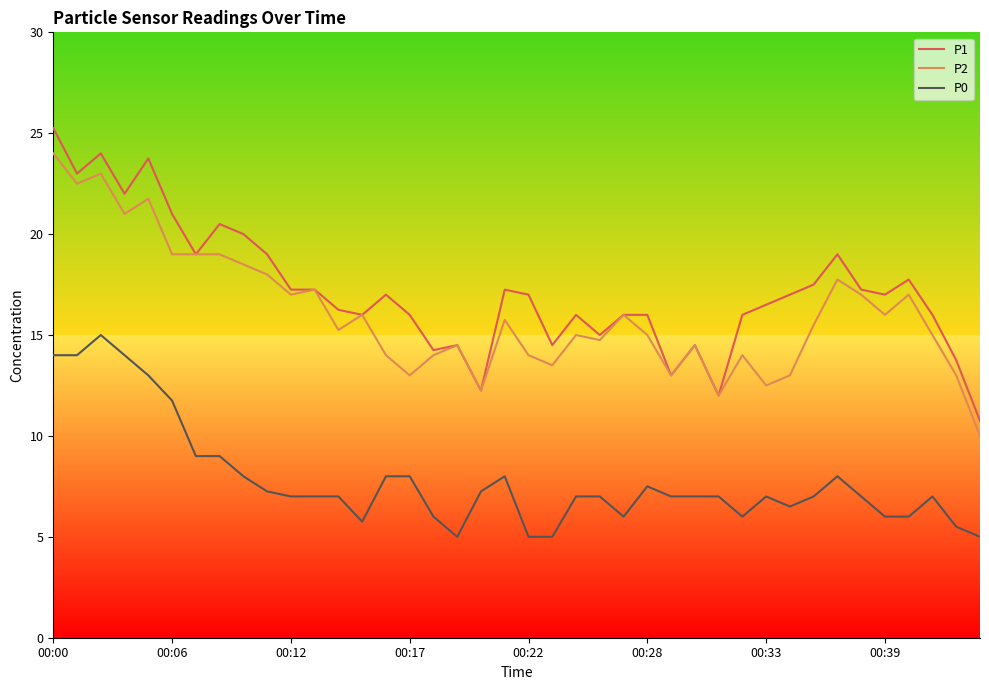

What is the smallest value displayed?

5.0